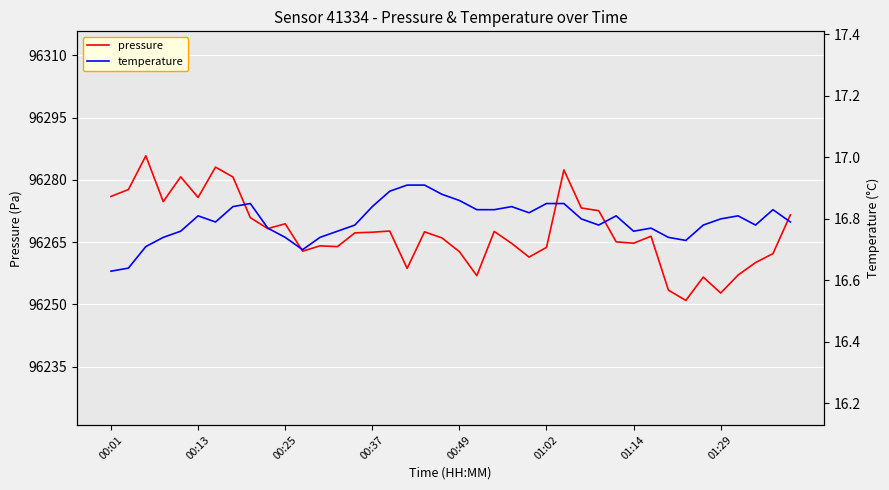

What is the total value across all series at 19?

96282.9